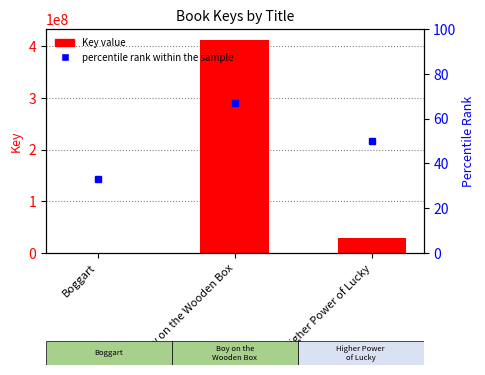

Count the number of categories in the chart.

3